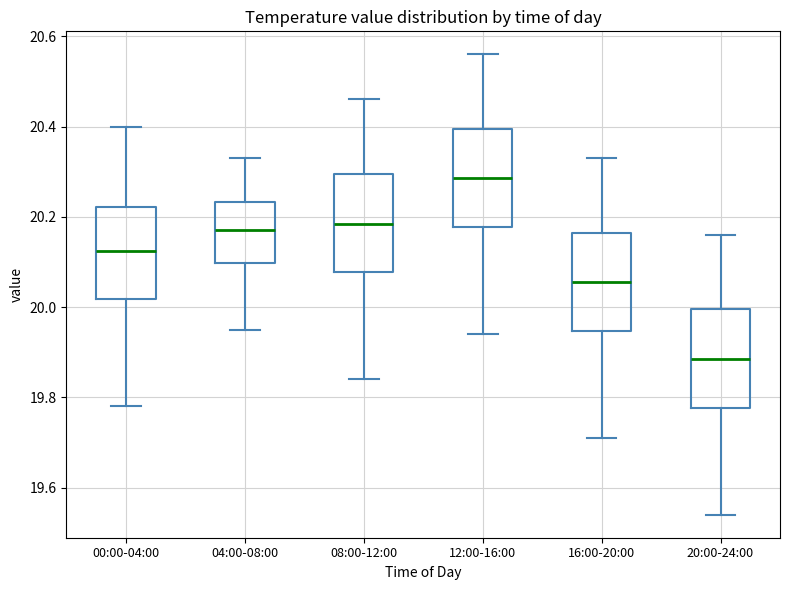

Reading left to right, read every box against the y-axis: the position of its median line, the range the box covers, and the ends of its whiskers. The values are not printed on the chart, so give them approximately, as read against the axis.

00:00-04:00: median 20.12, box 20.02 to 20.22, whiskers 19.78 to 20.40
04:00-08:00: median 20.18, box 20.10 to 20.24, whiskers 19.96 to 20.34
08:00-12:00: median 20.18, box 20.08 to 20.30, whiskers 19.84 to 20.46
12:00-16:00: median 20.28, box 20.18 to 20.40, whiskers 19.94 to 20.56
16:00-20:00: median 20.06, box 19.94 to 20.16, whiskers 19.72 to 20.34
20:00-24:00: median 19.88, box 19.78 to 20.00, whiskers 19.54 to 20.16